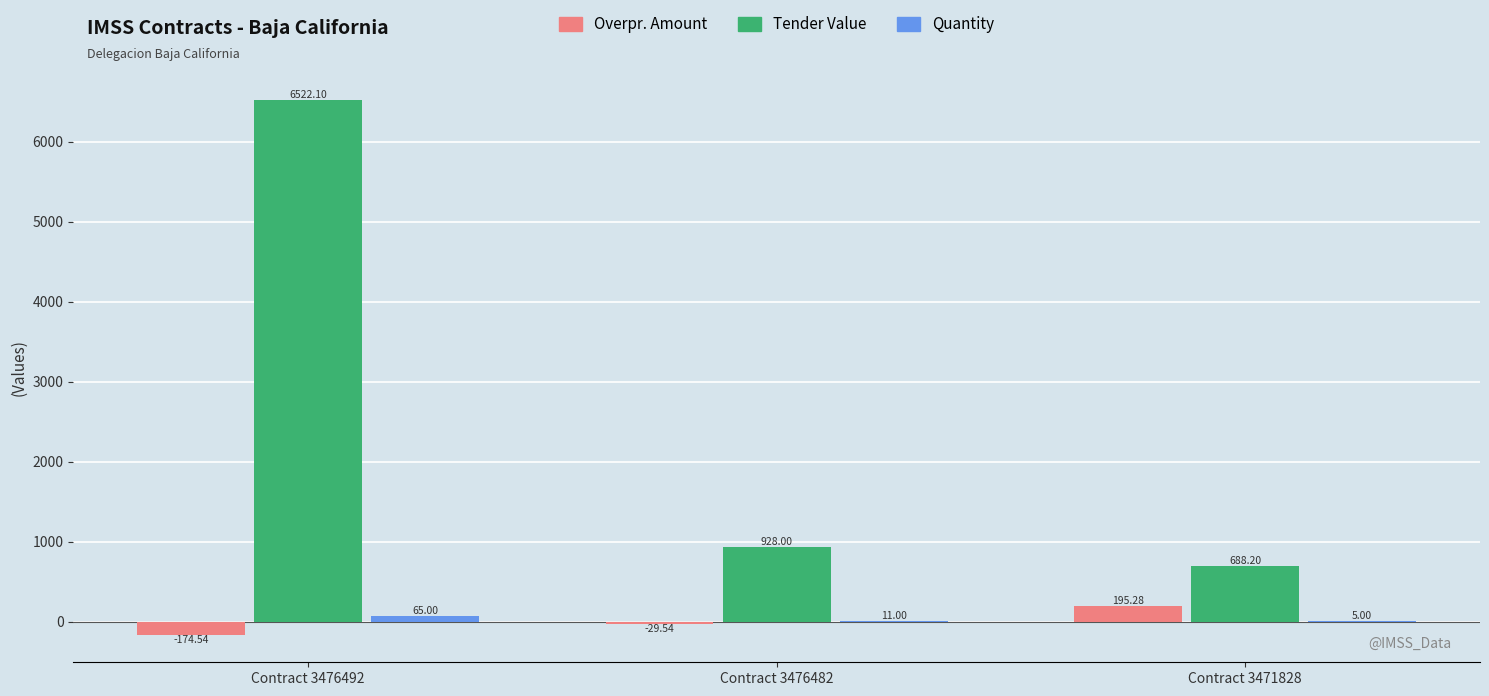

What is the total value across all series at Contract 3476492?

6412.6